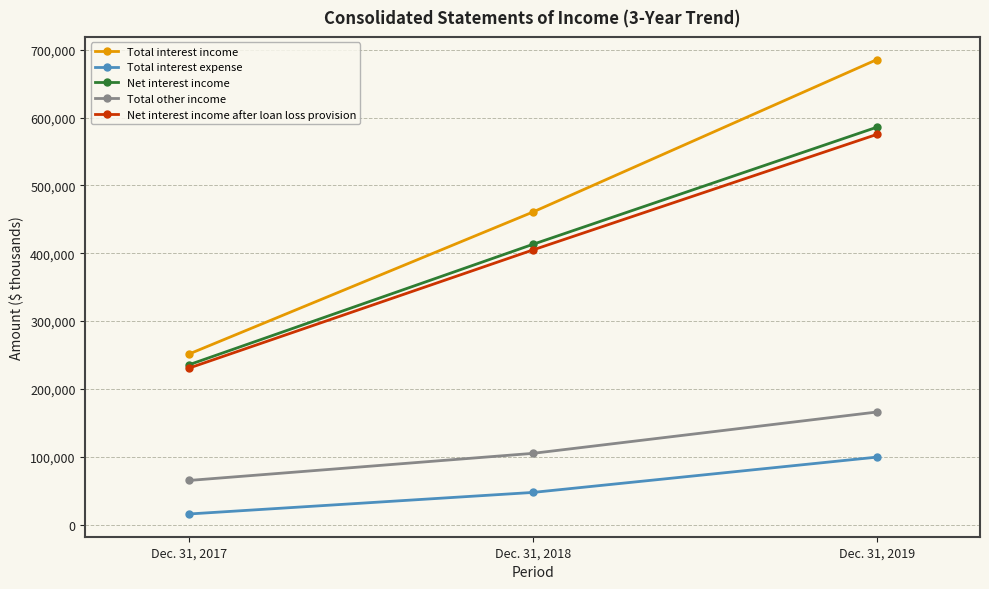

Which series has the largest total across all categories?

Total interest income